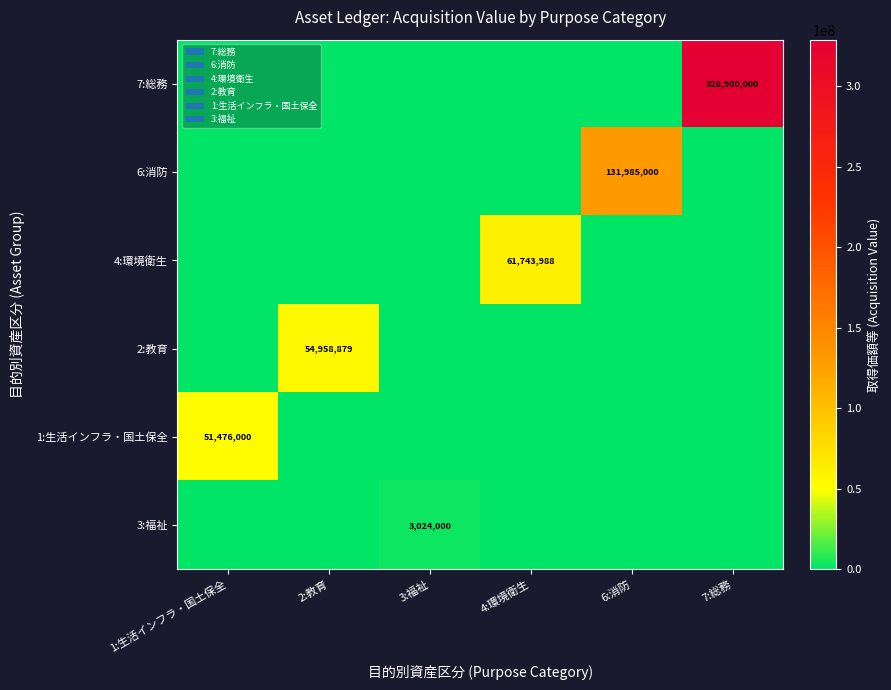

True or false: 3:福祉 has a value of 4866249 at 3:福祉.

False